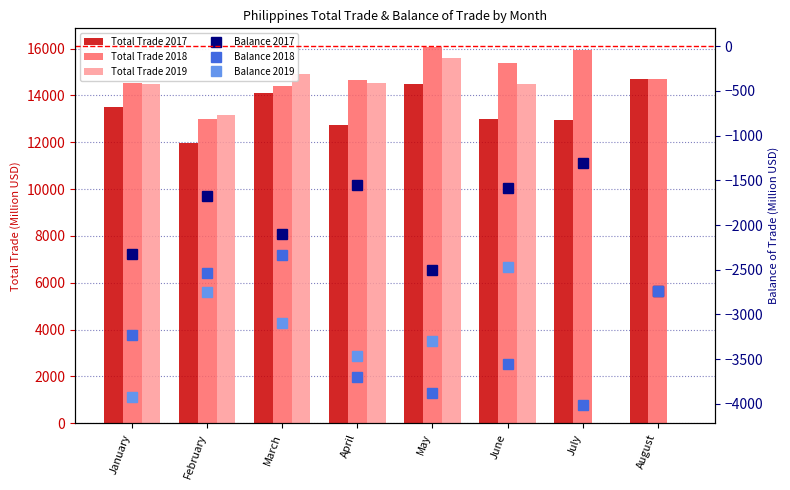

Which series has the largest total across all categories?

Total Trade 2018